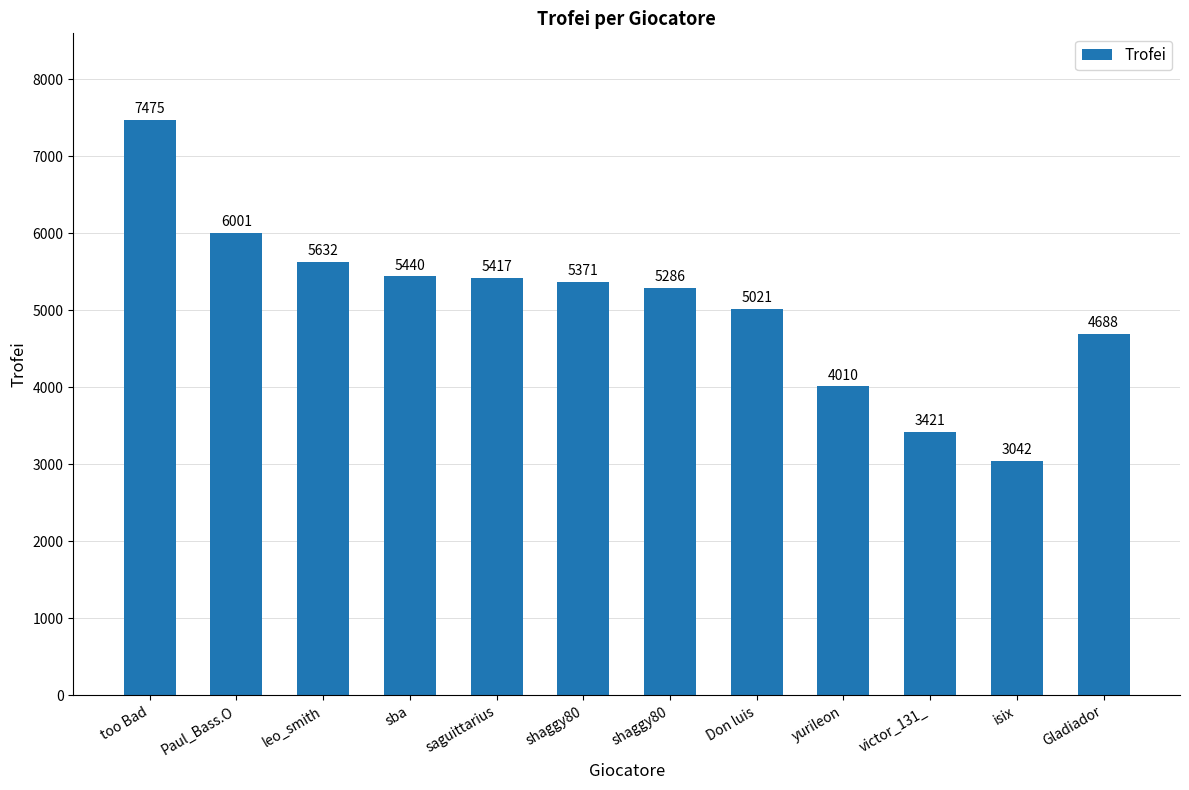

What is the maximum value shown in the chart?

7475